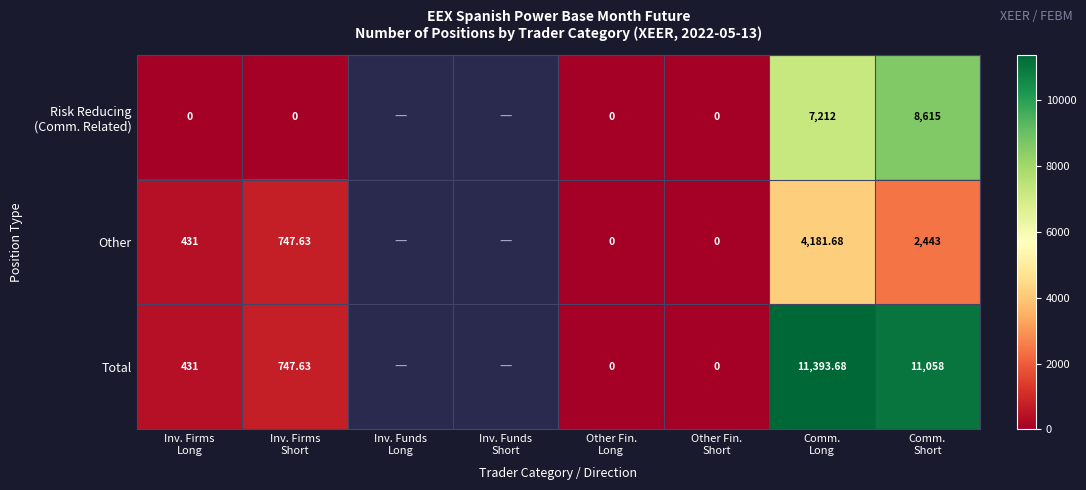

What is the greatest value displayed?

11393.7